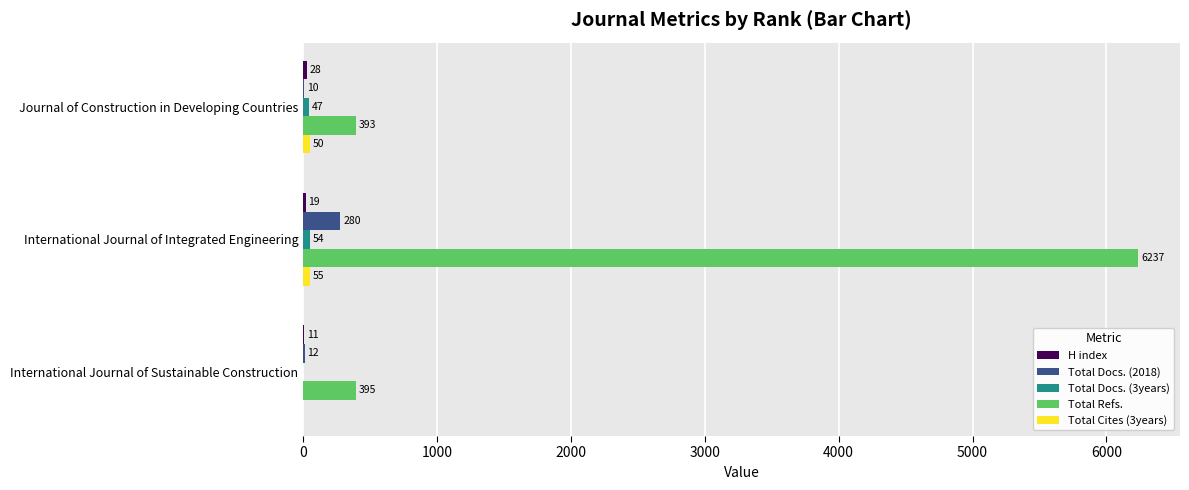

Between International Journal of Integrated Engineering and International Journal of Sustainable Construction, which series saw the biggest shift?

Total Refs.